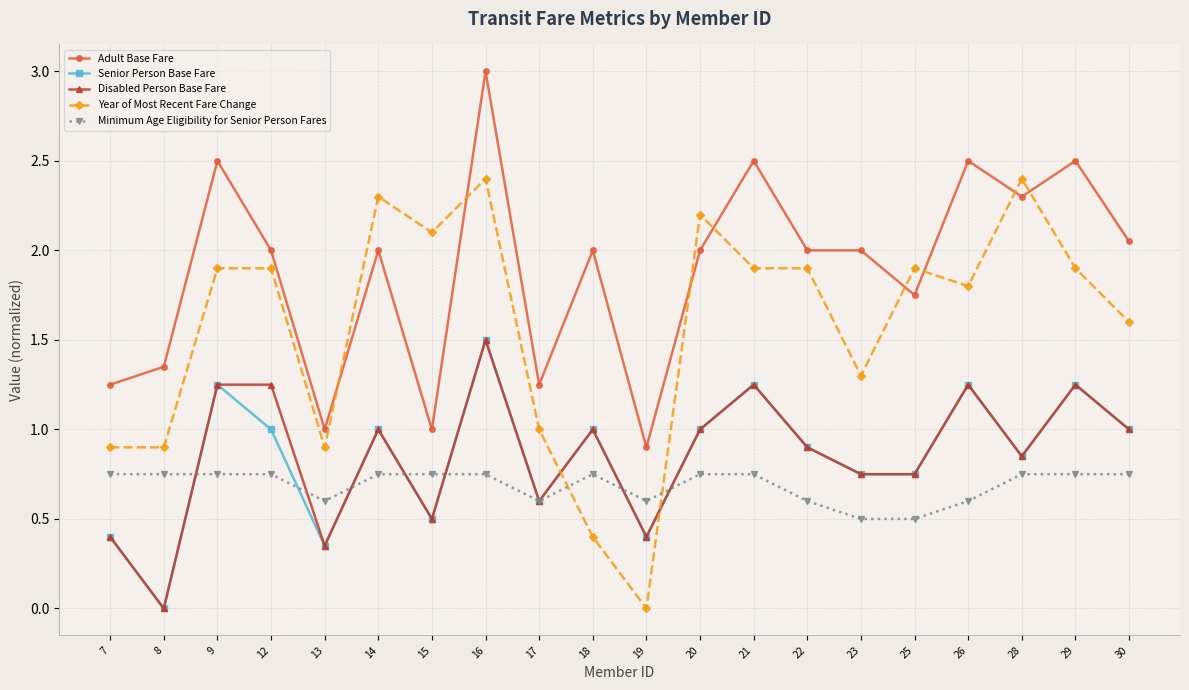

In Senior Person Base Fare, how many points are higher than both neighbors (excluding endpoints)?

7